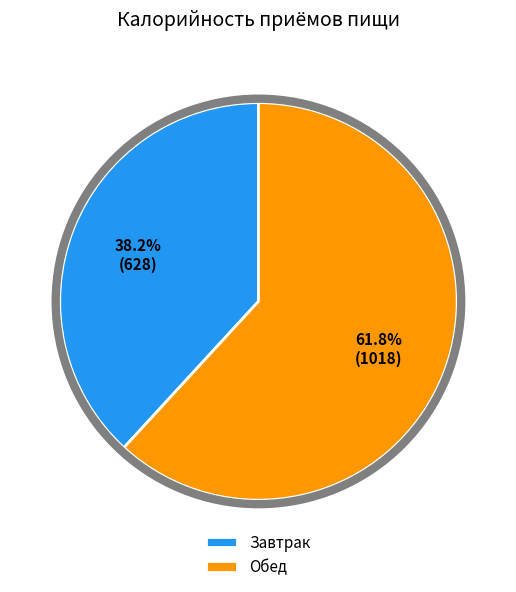

What percentage is the Обед slice, to the nearest percent?

62%